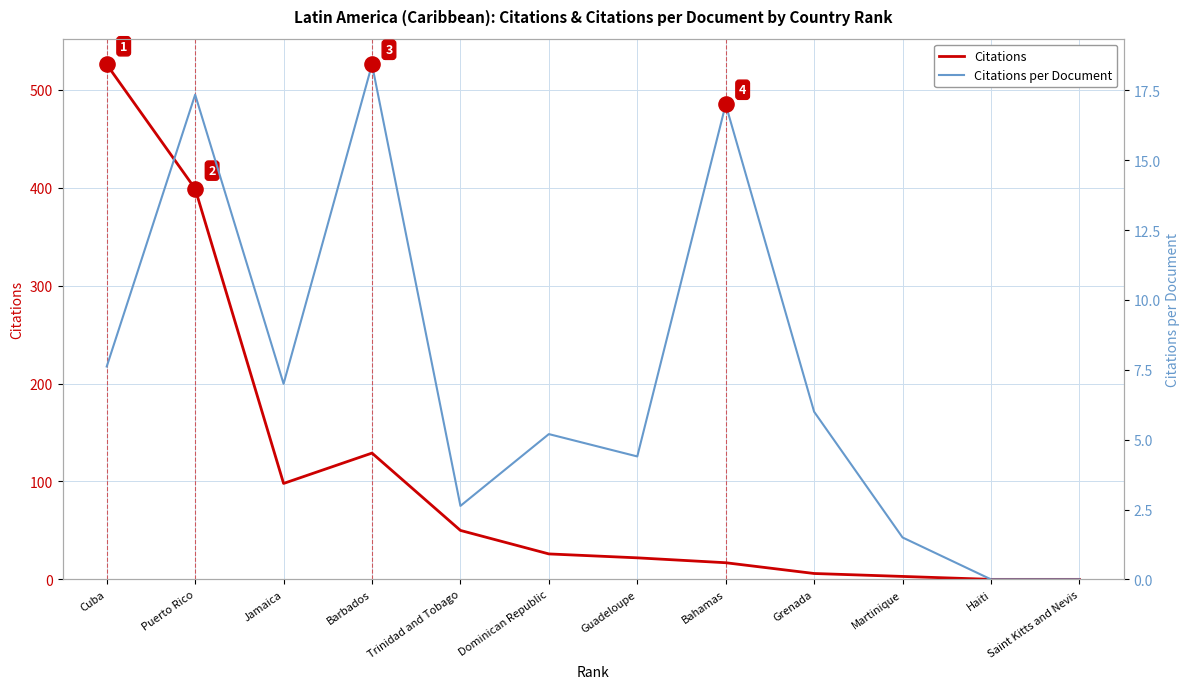

Which series has the widest spread of Y values?

Citations